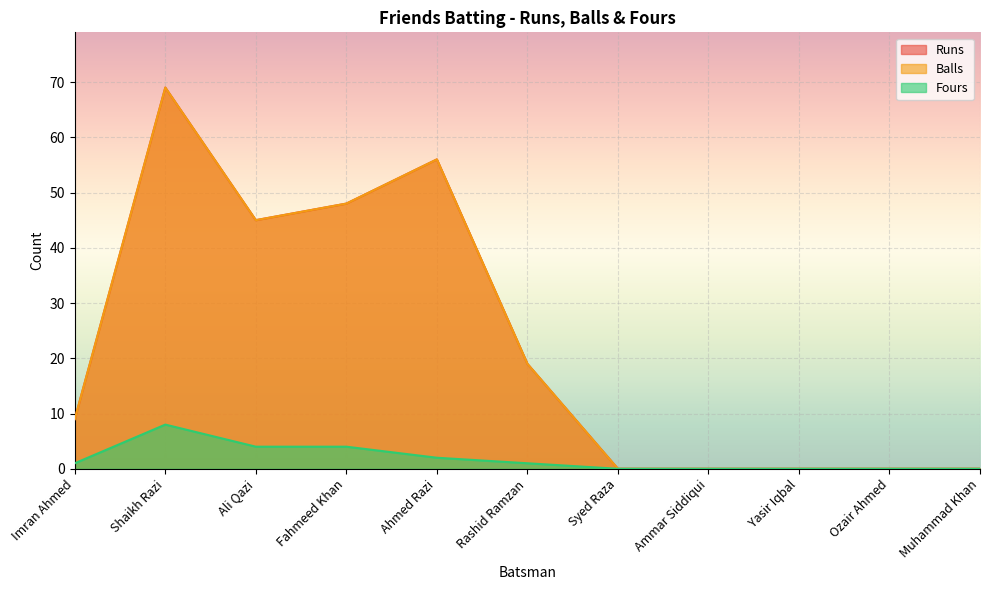

True or false: Fours has a value of 4 at Fahmeed Khan.

True